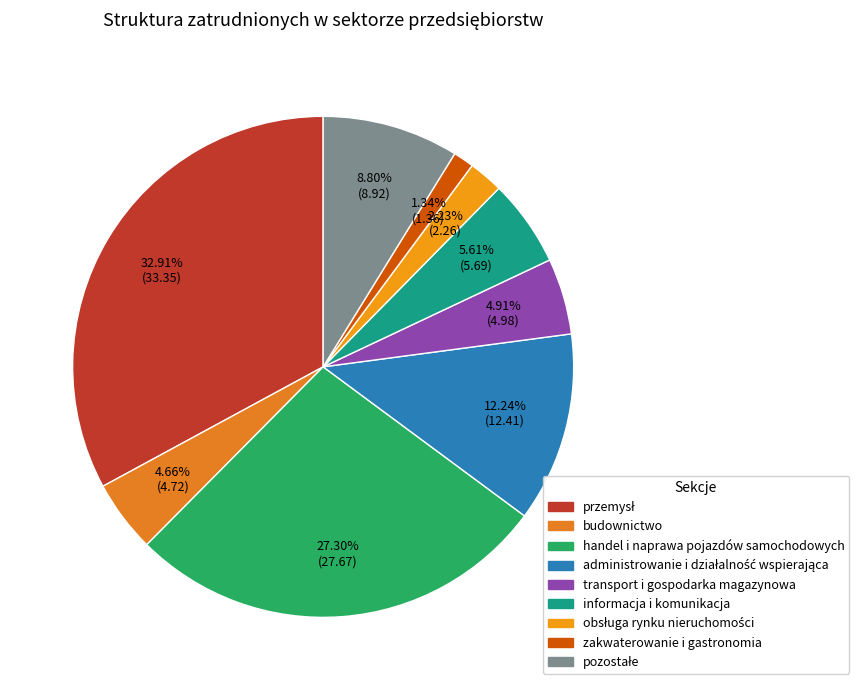

How many segments does this pie chart have?

9